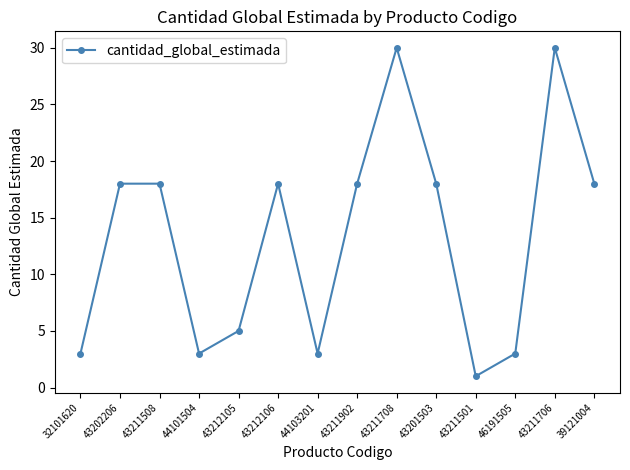

What is the minimum value shown in the chart?

1